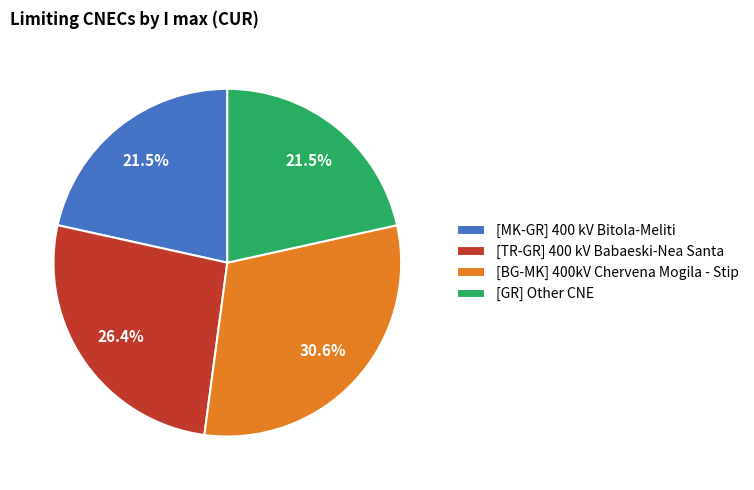

What portion of the pie excludes [TR-GR] 400 kV Babaeski-Nea Santa?

73.6%